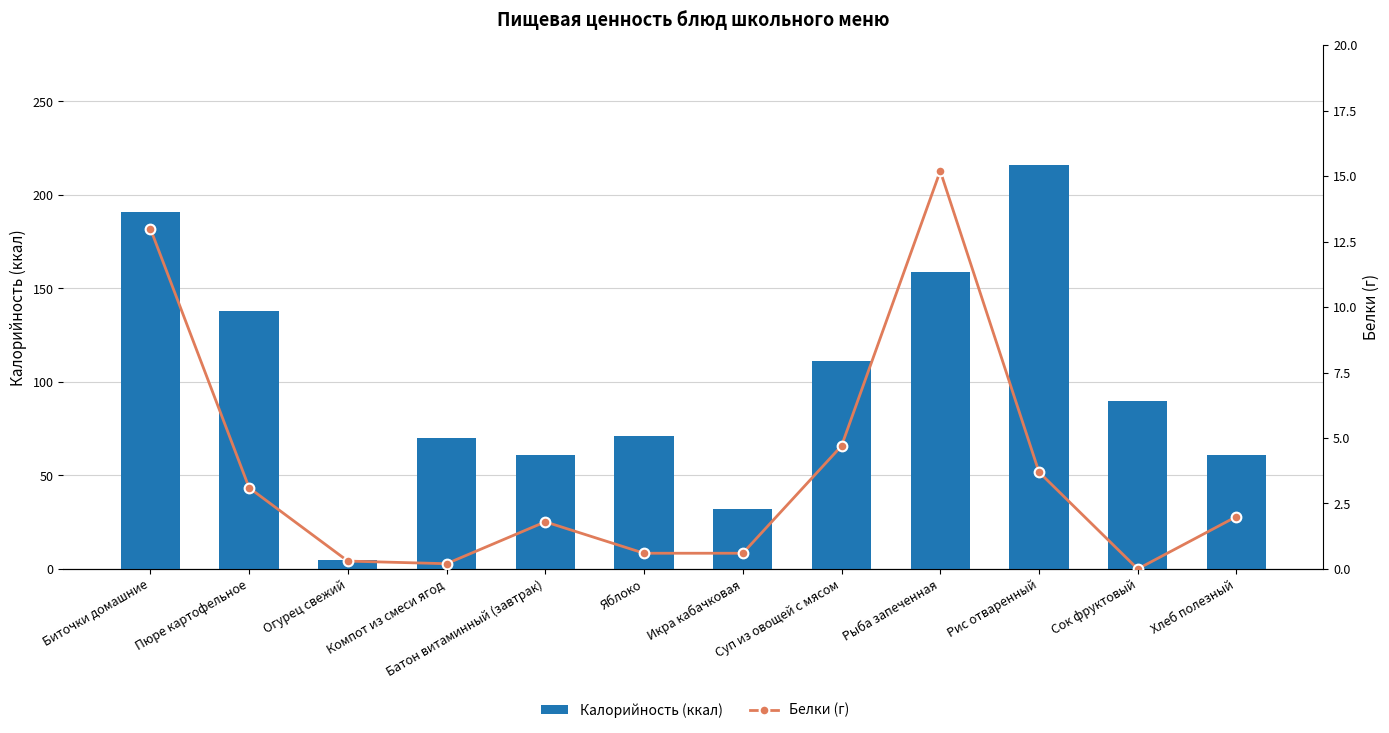

The Калорийность (ккал) series shows 70.0 at Компот из смеси ягод. True or false?

True